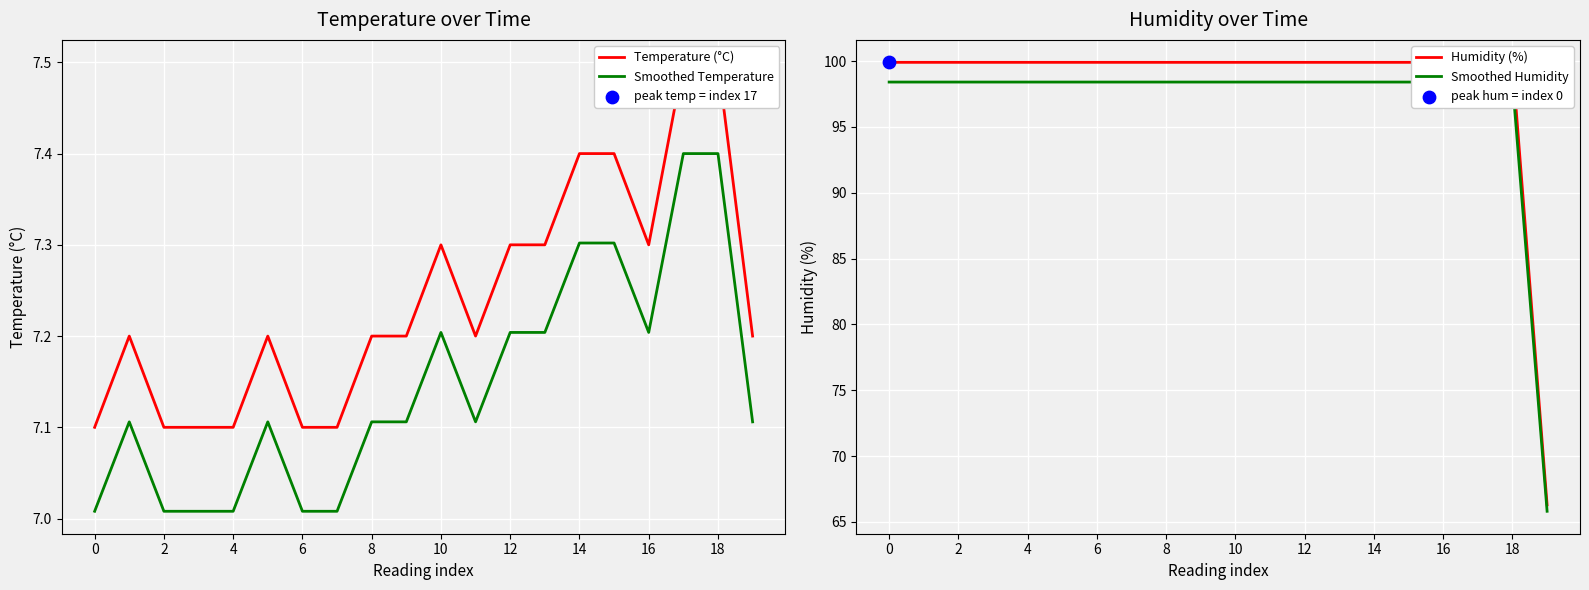

At which category is the sum across all series the highest?

17